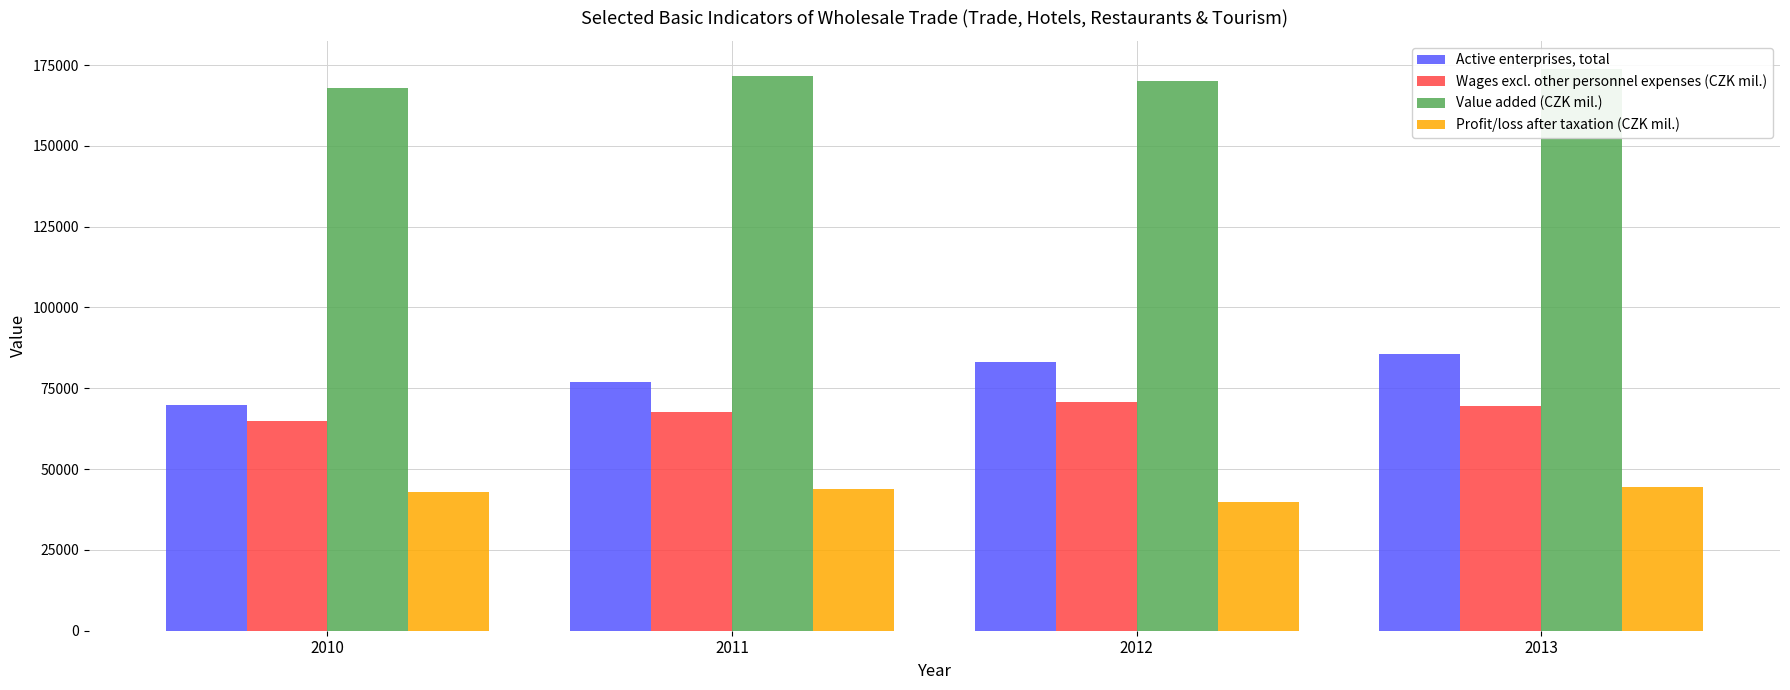

Which series changed the most between 2010 and 2012?

Active enterprises, total